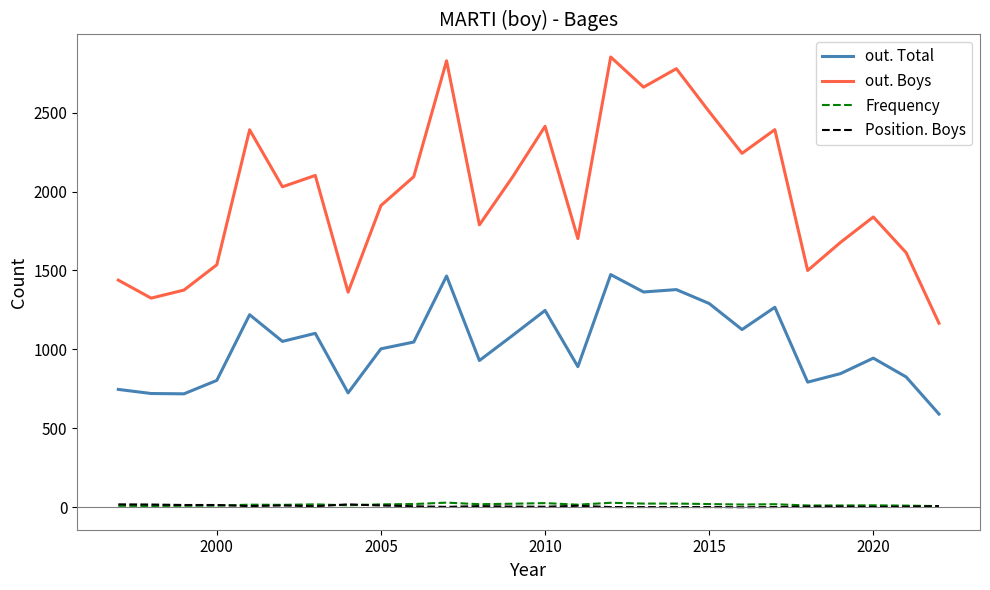

What is the lowest value of the Position. Boys series?

1